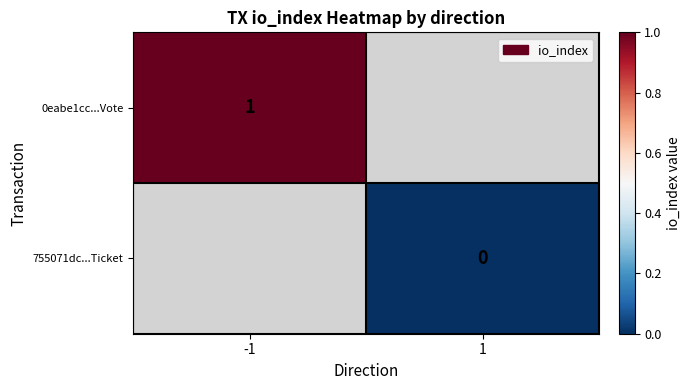

Which series has the widest spread of values?

0eabe1cc...Vote